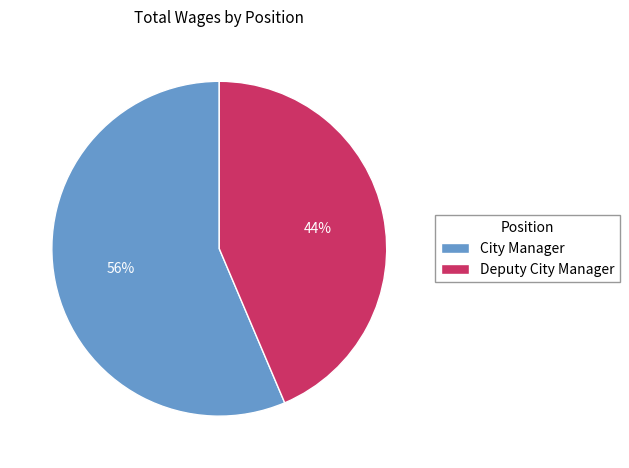

Is it true that Deputy City Manager is 44% of the pie?

True